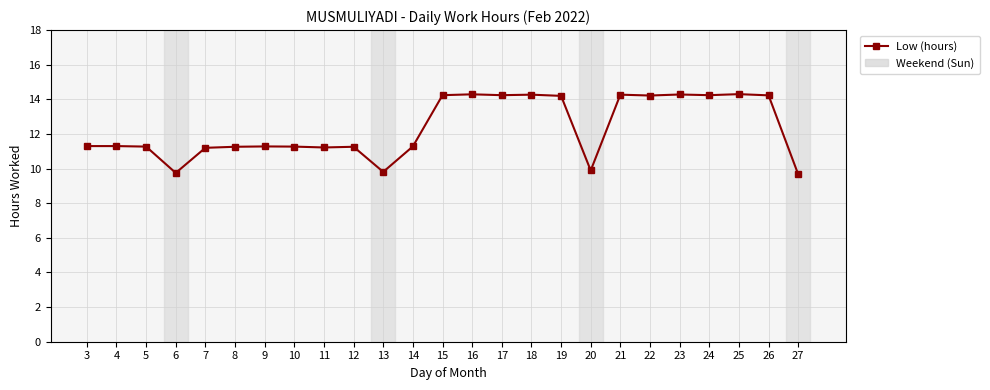

What is the average value?

12.3